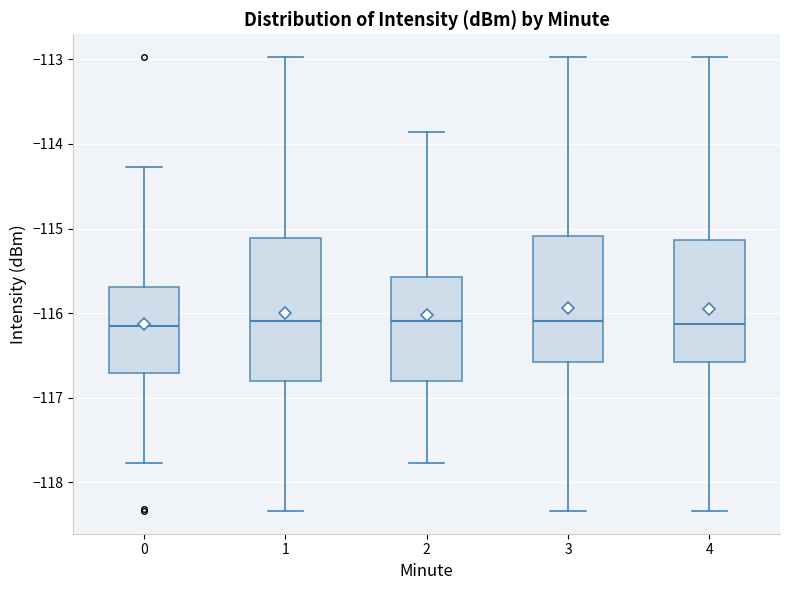

Which box is the tallest, from its lower edge to its upper edge?

1